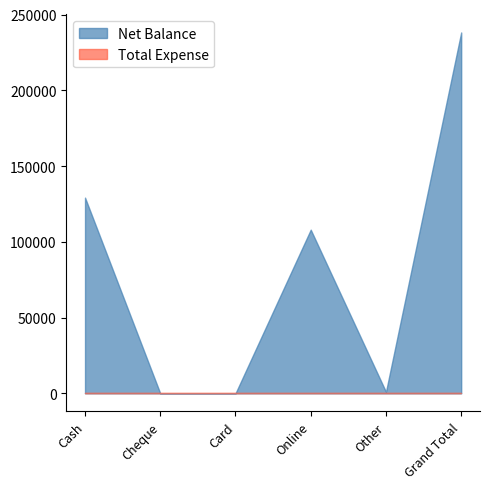

What is the total value across all series at Online?

108000